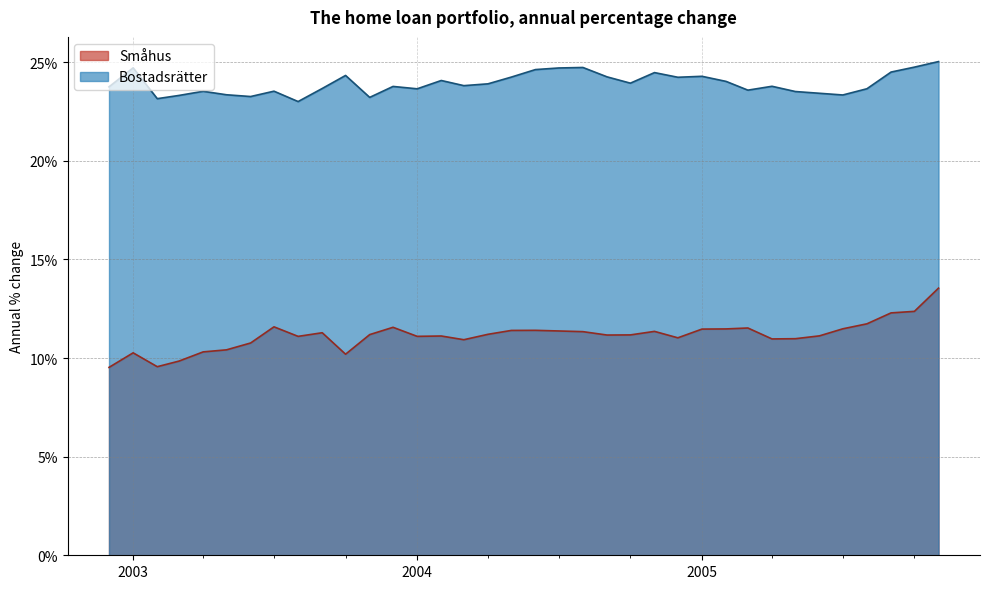

Is the value of Bostadsrätter at 11 greater than the value of Småhus at 25?

Yes